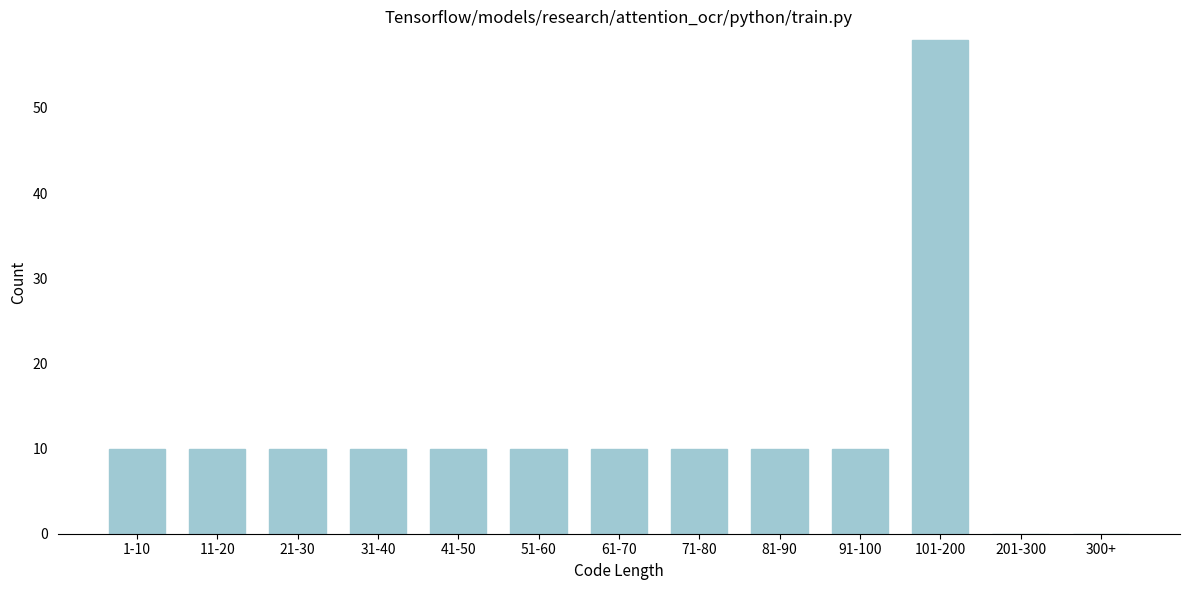

Reading right to left, what are all the values shown in this chart?

300+=0	201-300=0	101-200=58	91-100=10	81-90=10	71-80=10	61-70=10	51-60=10	41-50=10	31-40=10	21-30=10	11-20=10	1-10=10